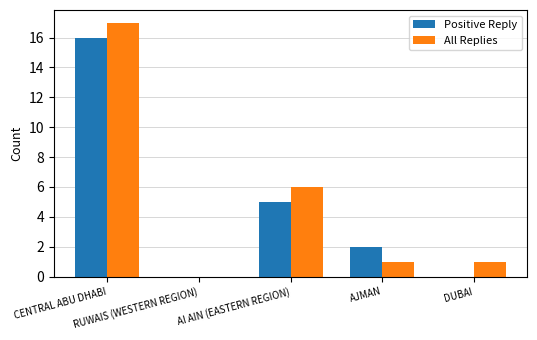

What is the sum of all All Replies values?

25